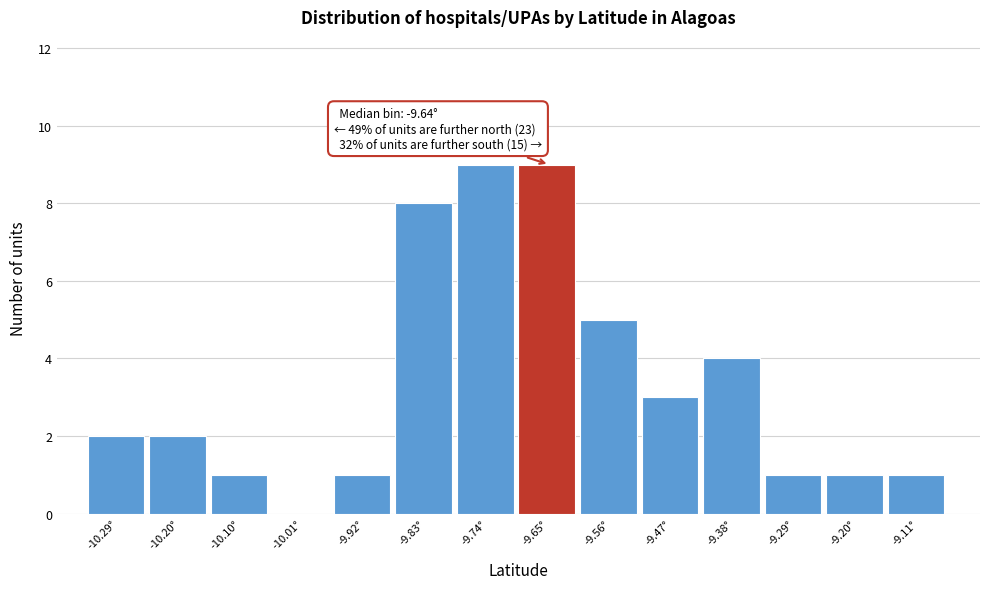

Reading left to right, extract all data points from this chart.

-10.29°=2	-10.20°=2	-10.10°=1	-10.01°=0	-9.92°=1	-9.83°=8	-9.74°=9	-9.65°=9	-9.56°=5	-9.47°=3	-9.38°=4	-9.29°=1	-9.20°=1	-9.11°=1